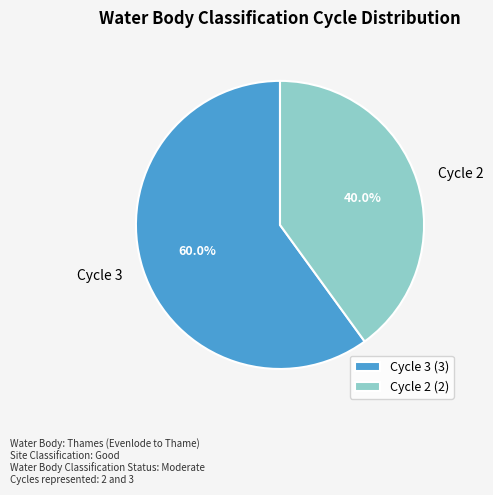

The Cycle 3 slice represents 60% of the pie. True or false?

True